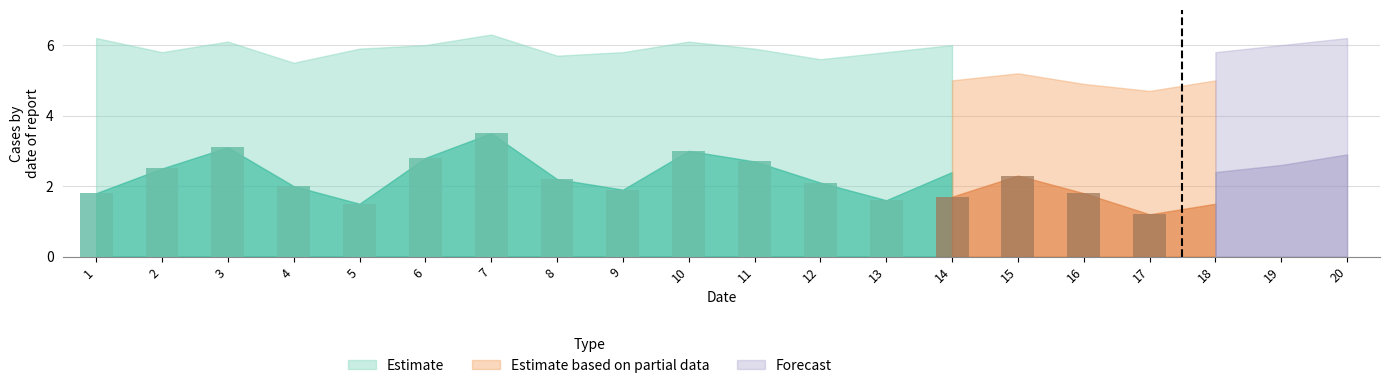

What is the sum of the Partial upper values at 18 and 1?

10.0